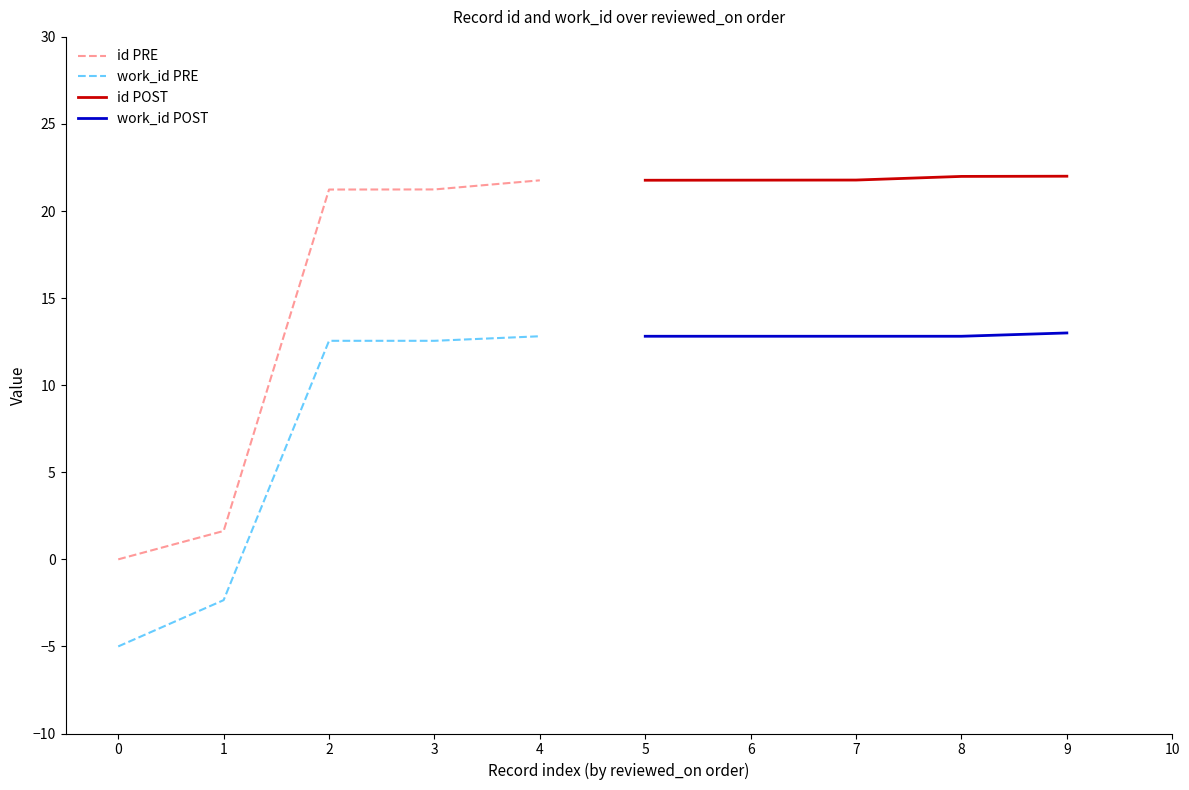

Which series has the largest total across all categories?

id POST